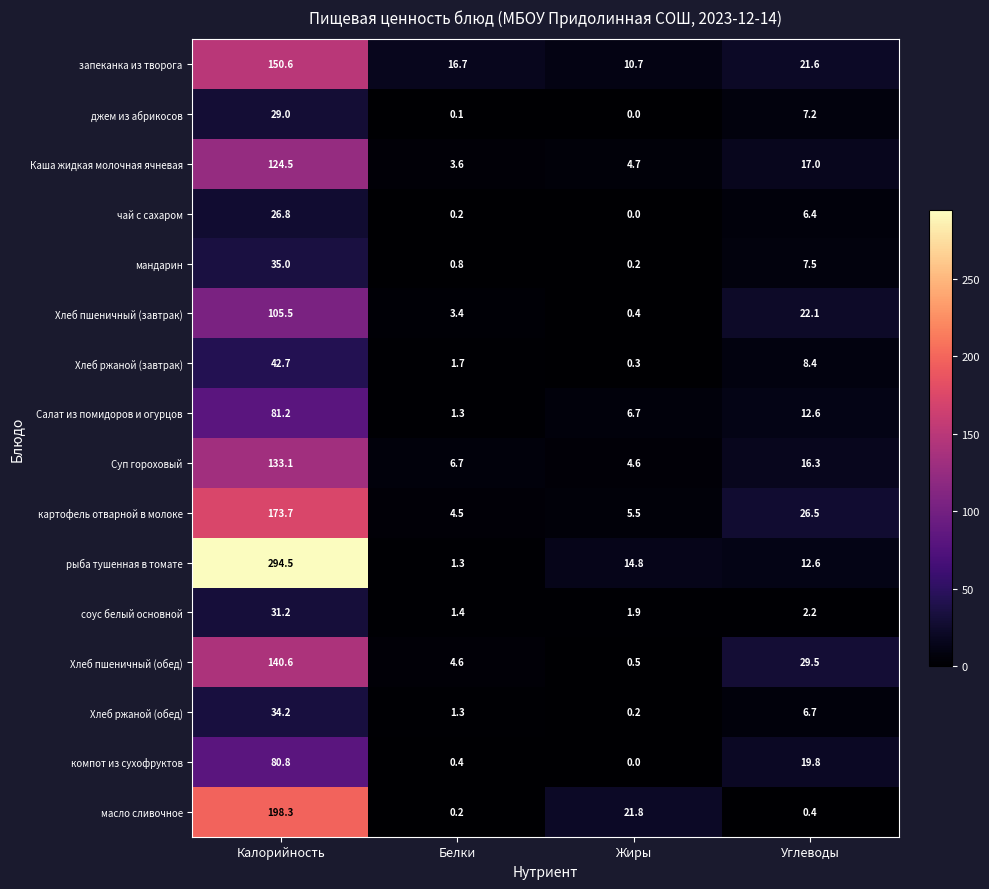

The value of запеканка из творога at Белки is 16.7. True or false?

True